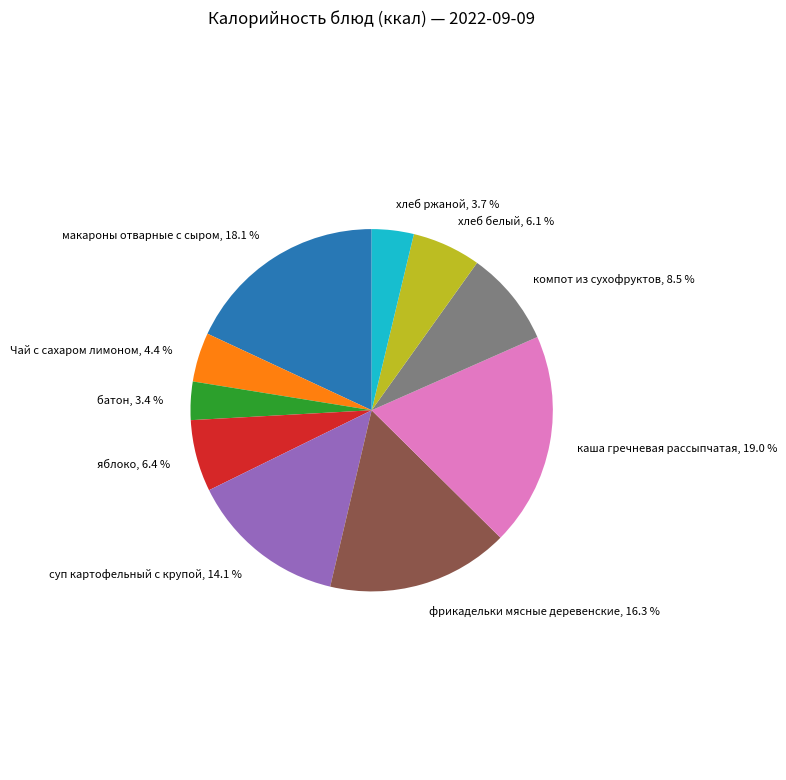

Between хлеб ржаной and хлеб белый, which is larger?

хлеб белый